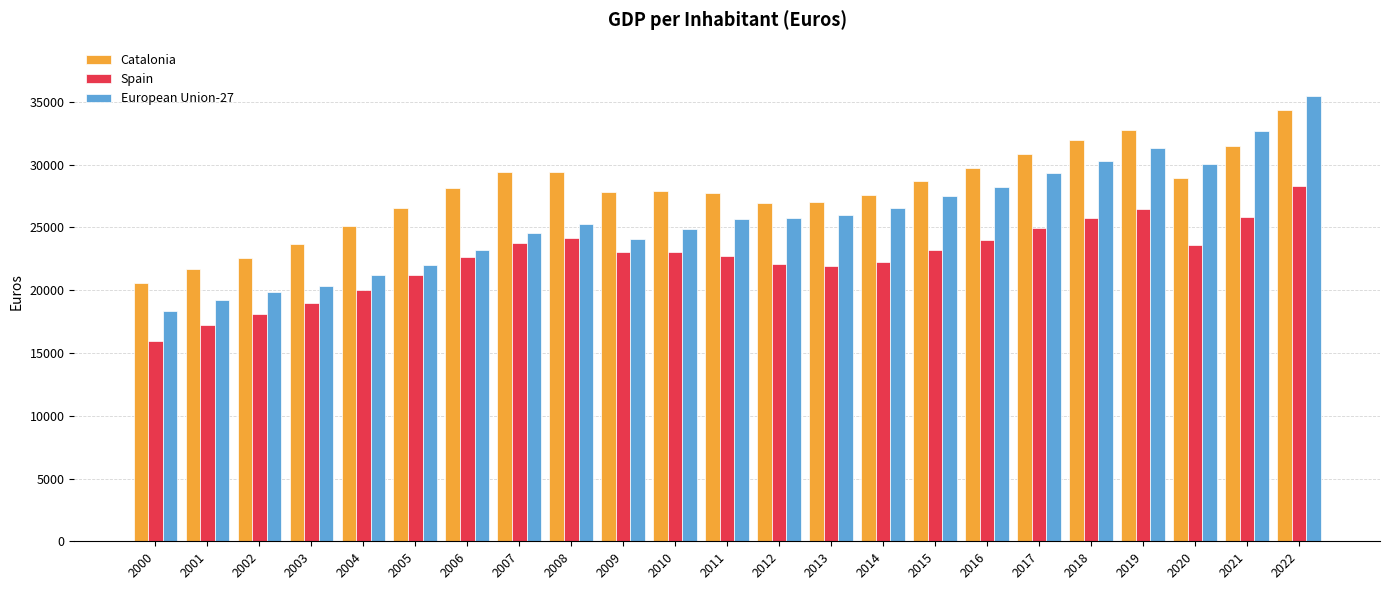

What is the spread (max minus min) of values at 2010?

4840